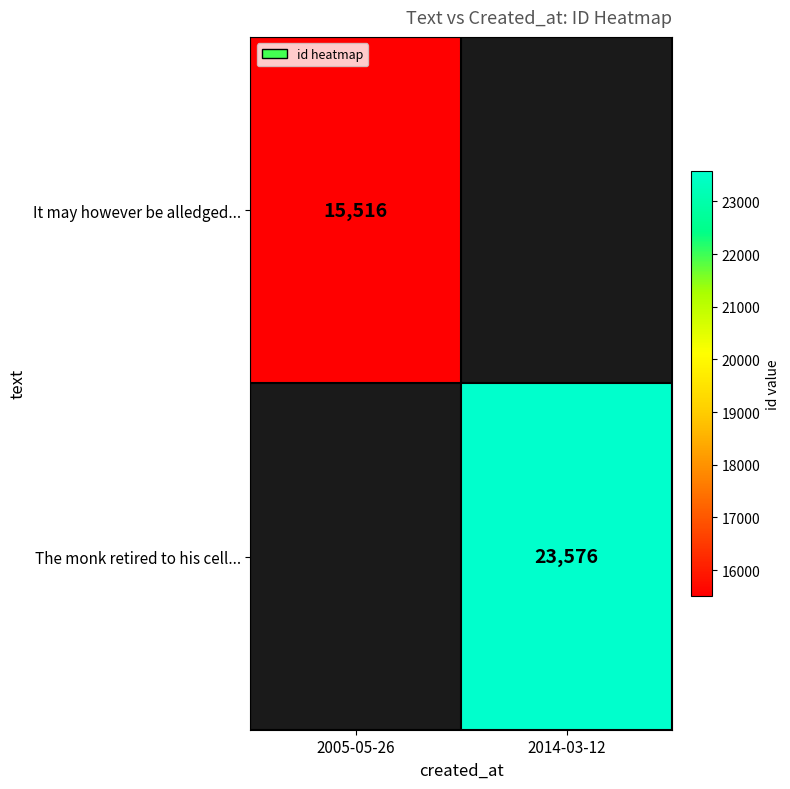

Is the value of It may however be alledged... at 2005-05-26 greater than the value of The monk retired to his cell... at 2014-03-12?

No